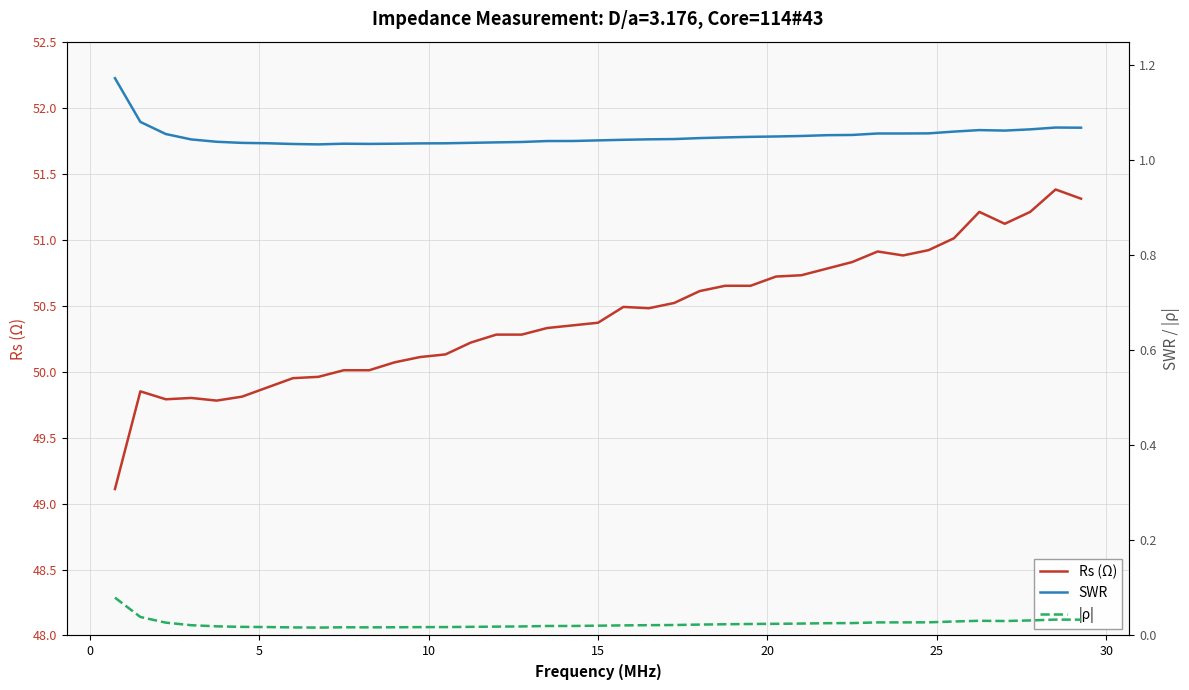

At how many categories does at least one series exceed 1?

39